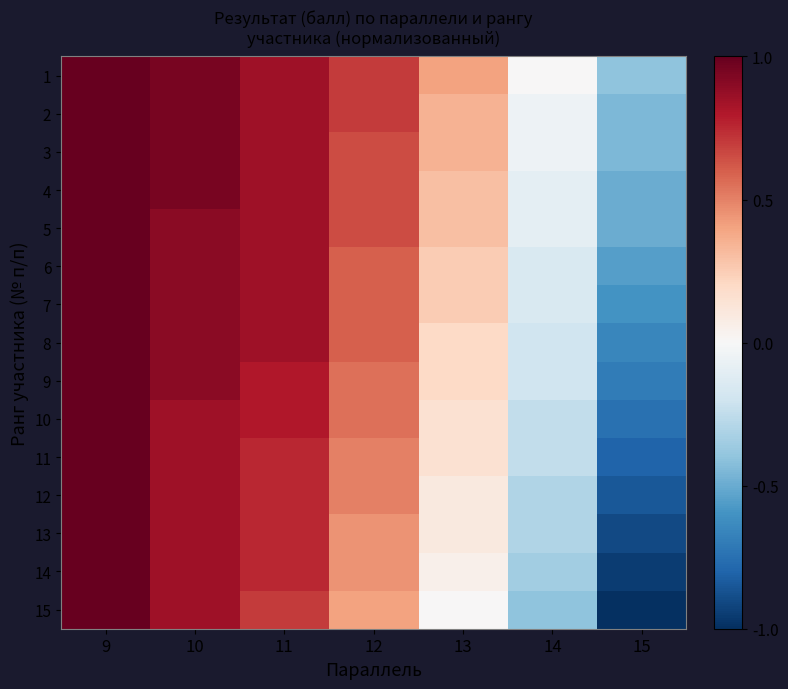

Reading left to right, what are all the values shown in this chart?

1: 9=1.0	10=0.9	11=0.9	12=0.7	13=0.4	14=0.0	15=-0.4
2: 9=1.0	10=0.9	11=0.9	12=0.7	13=0.4	14=-0.1	15=-0.4
3: 9=1.0	10=0.9	11=0.9	12=0.6	13=0.4	14=-0.1	15=-0.4
4: 9=1.0	10=0.9	11=0.9	12=0.6	13=0.3	14=-0.1	15=-0.5
5: 9=1.0	10=0.9	11=0.9	12=0.6	13=0.3	14=-0.1	15=-0.5
6: 9=1.0	10=0.9	11=0.9	12=0.6	13=0.2	14=-0.2	15=-0.6
7: 9=1.0	10=0.9	11=0.9	12=0.6	13=0.2	14=-0.2	15=-0.6
8: 9=1.0	10=0.9	11=0.9	12=0.6	13=0.2	14=-0.2	15=-0.7
9: 9=1.0	10=0.9	11=0.8	12=0.6	13=0.2	14=-0.2	15=-0.7
10: 9=1.0	10=0.9	11=0.8	12=0.6	13=0.1	14=-0.2	15=-0.8
11: 9=1.0	10=0.9	11=0.8	12=0.5	13=0.1	14=-0.2	15=-0.8
12: 9=1.0	10=0.9	11=0.8	12=0.5	13=0.1	14=-0.3	15=-0.8
13: 9=1.0	10=0.9	11=0.8	12=0.4	13=0.1	14=-0.3	15=-0.9
14: 9=1.0	10=0.9	11=0.8	12=0.4	13=0.1	14=-0.3	15=-0.9
15: 9=1.0	10=0.9	11=0.7	12=0.4	13=0.0	14=-0.4	15=-1.0